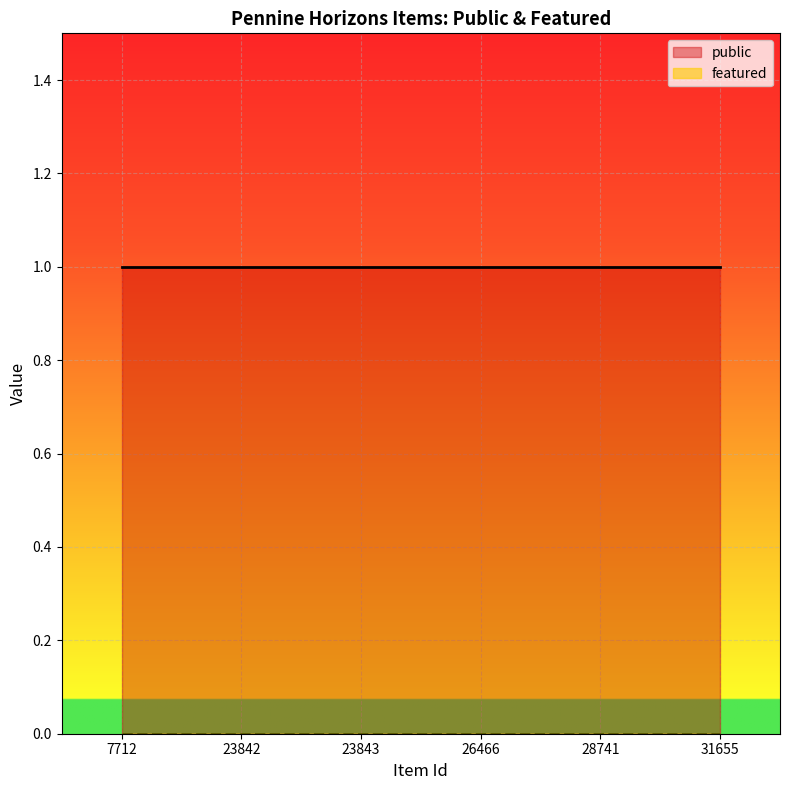

Reading right to left, list all the values displayed in this chart.

public: 31655=1	28741=1	26466=1	23843=1	23842=1	7712=1
featured: 31655=0	28741=0	26466=0	23843=0	23842=0	7712=0